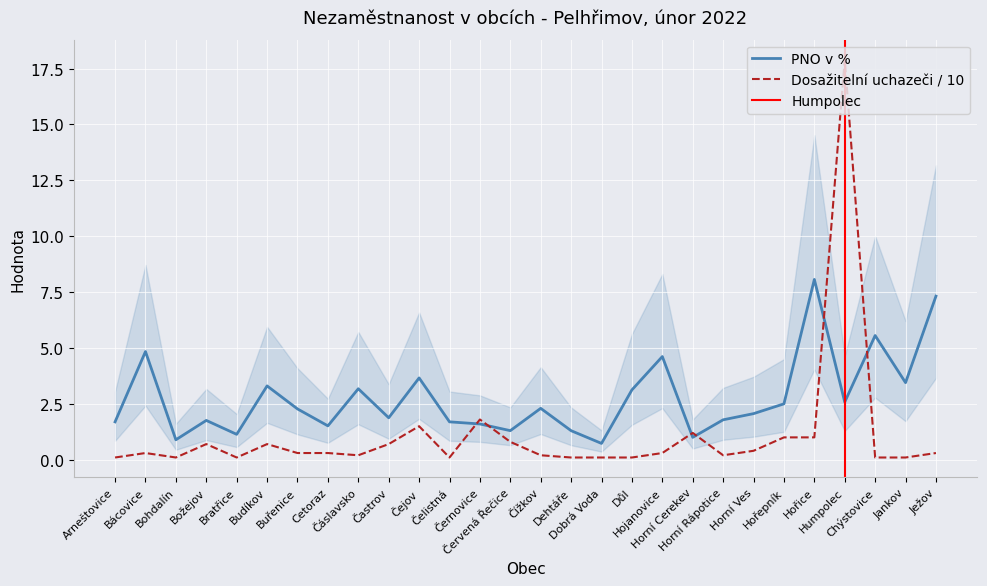

What is the value of the PNO v % point at the 2nd from the left?

4.8